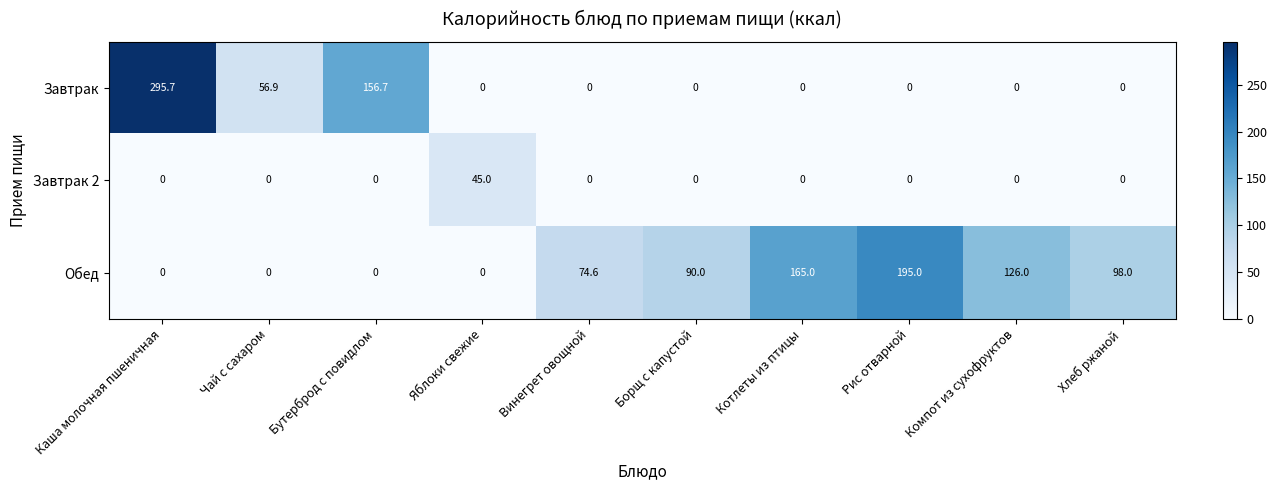

At which category is the sum across all series the highest?

Каша молочная пшеничная